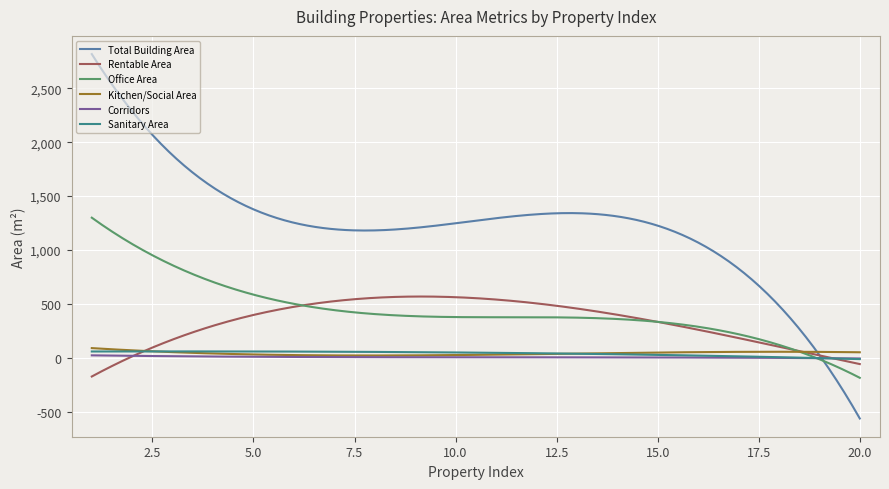

Which series has the widest spread of values?

Total Building Area